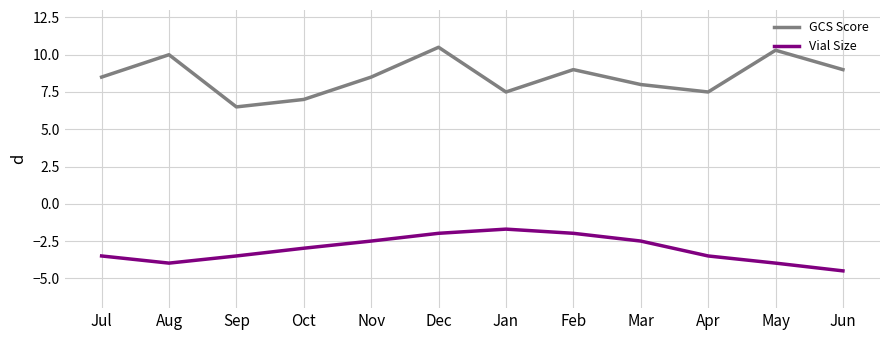

What position from the left is Nov?

5